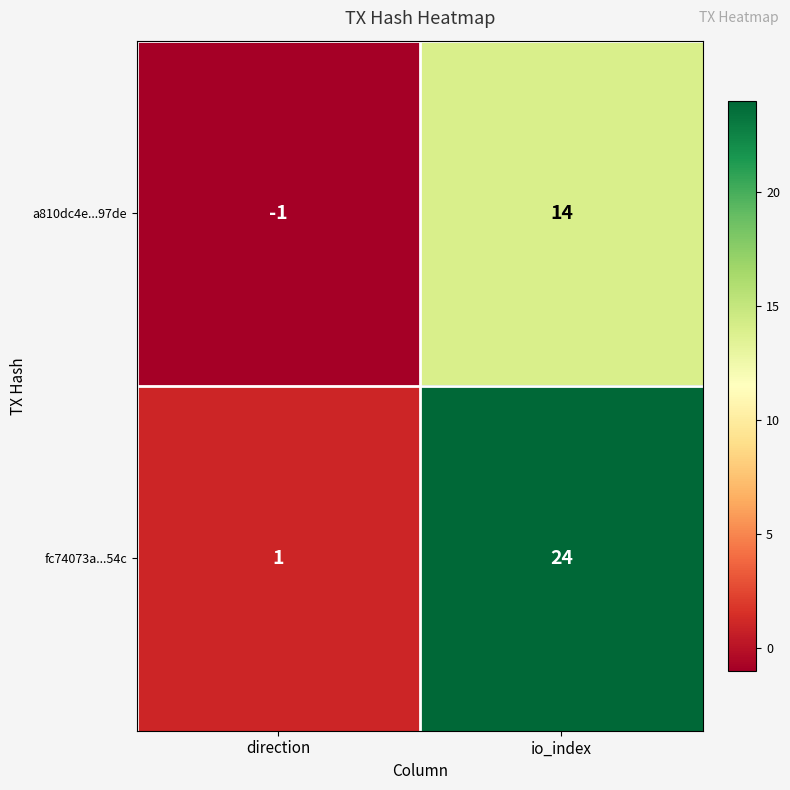

Which series changed the most between direction and io_index?

fc74073a...54c